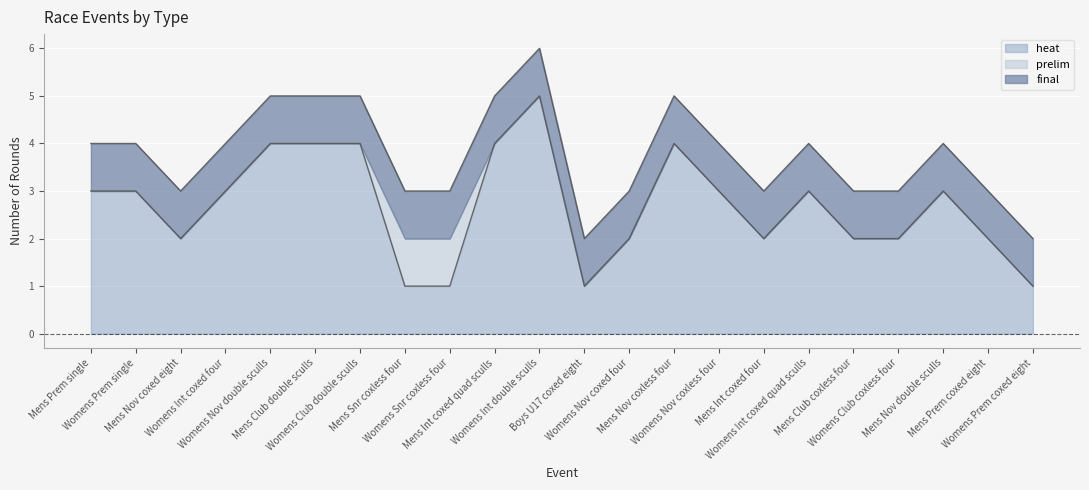

True or false: heat has a value of 2 at Mens Nov coxless four.

False